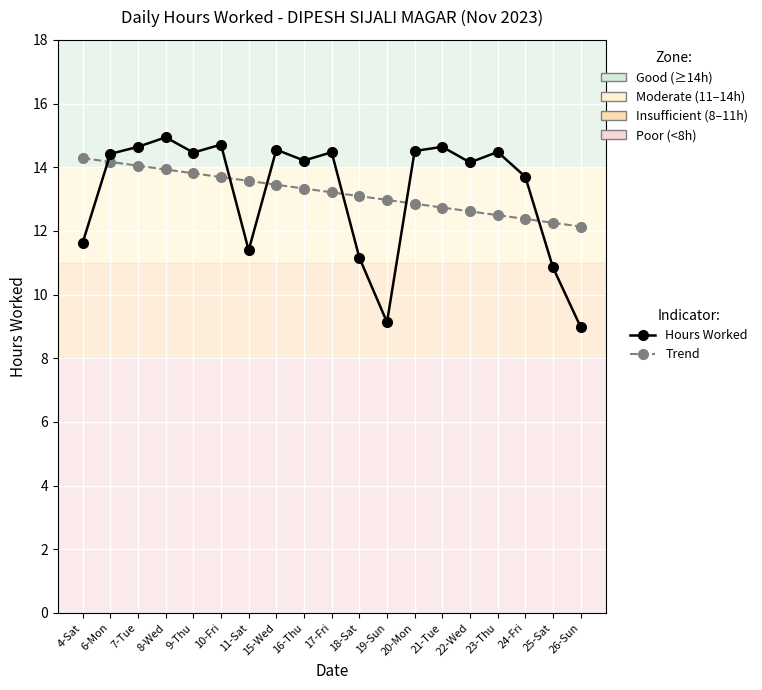

Which series has the widest spread of values?

Hours Worked